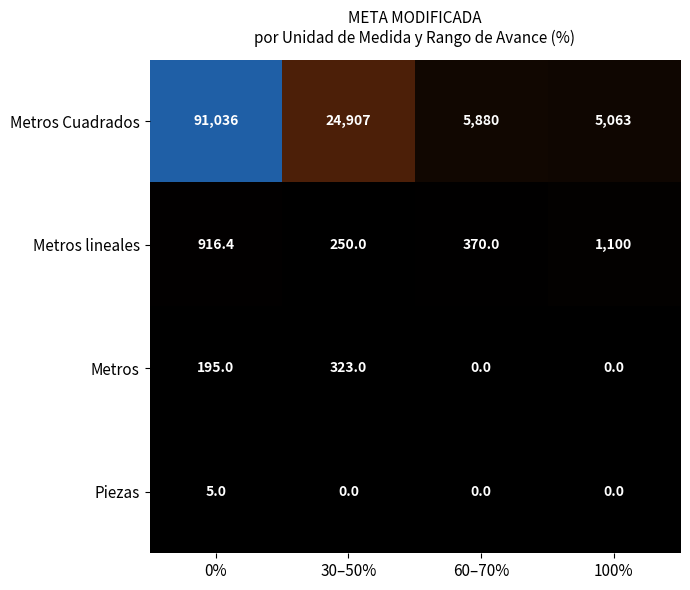

Reading right to left, what are all the values shown in this chart?

Metros Cuadrados: 5063.0	5880.0	24907.0	91036.0
Metros lineales: 1100.0	370.0	250.0	916.4
Metros: 0.0	0.0	323.0	195.0
Piezas: 0.0	0.0	0.0	5.0